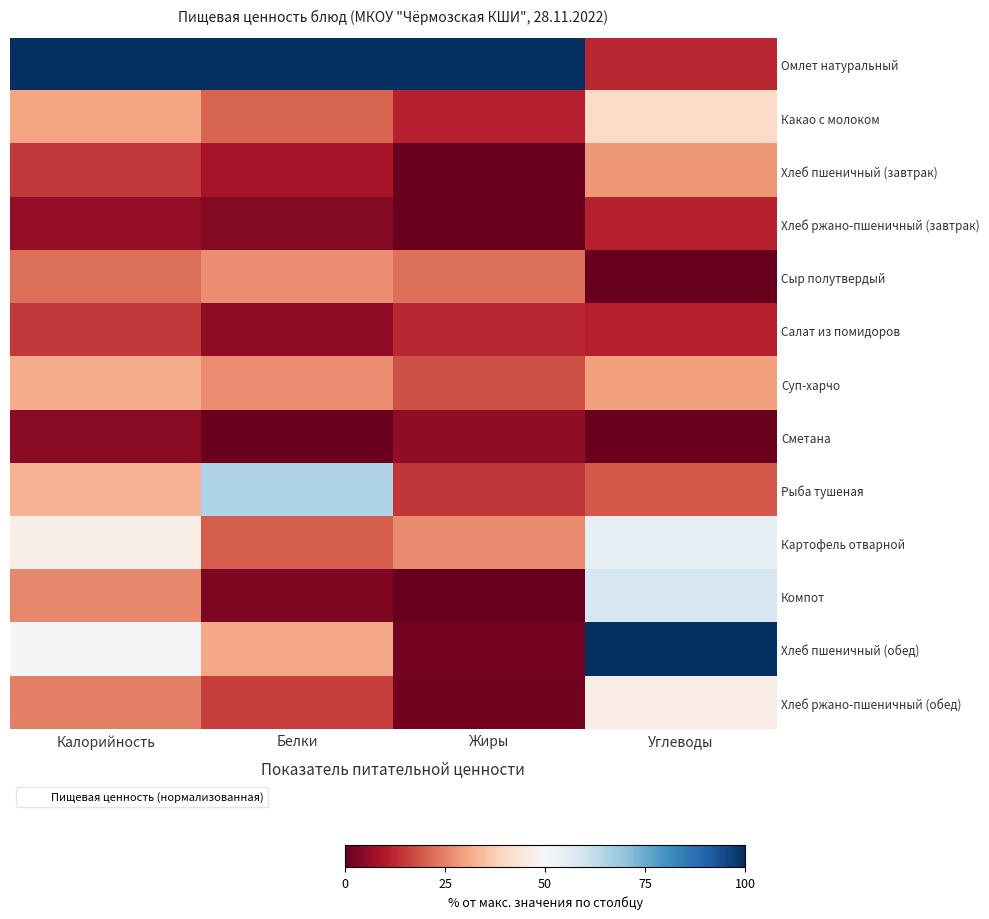

Reading right to left, extract all data points from this chart.

Омлет натуральный: Углеводы=12.2	Жиры=100.0	Белки=100.0	Калорийность=100.0
Какао с молоком: Углеводы=40.4	Жиры=11.5	Белки=20.8	Калорийность=30.3
Хлеб пшеничный (завтрак): Углеводы=28.5	Жиры=0.8	Белки=8.7	Калорийность=14.6
Хлеб ржано-пшеничный (завтрак): Углеводы=11.6	Жиры=0.4	Белки=4.0	Калорийность=6.2
Сыр полутвердый: Углеводы=0.0	Жиры=22.6	Белки=26.6	Калорийность=22.3
Салат из помидоров: Углеводы=11.0	Жиры=12.3	Белки=5.8	Калорийность=14.7
Суп-харчо: Углеводы=29.4	Жиры=18.0	Белки=26.6	Калорийность=31.5
Сметана: Углеводы=0.9	Жиры=5.7	Белки=1.2	Калорийность=4.9
Рыба тушеная: Углеводы=19.5	Жиры=14.2	Белки=65.3	Калорийность=32.7
Картофель отварной: Углеводы=54.1	Жиры=26.4	Белки=19.7	Калорийность=46.7
Компот: Углеводы=58.4	Жиры=0.4	Белки=3.5	Калорийность=26.0
Хлеб пшеничный (обед): Углеводы=100.0	Жиры=2.3	Белки=30.6	Калорийность=51.1
Хлеб ржано-пшеничный (обед): Углеводы=46.2	Жиры=1.9	Белки=15.6	Калорийность=24.7